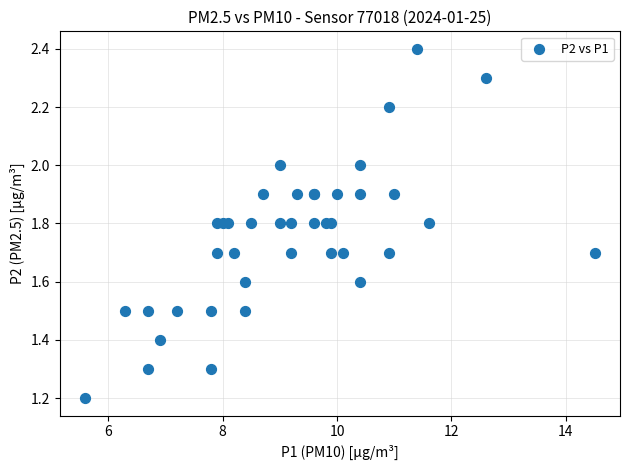

What Y value in the scatter plot is closest to 1?

1.2